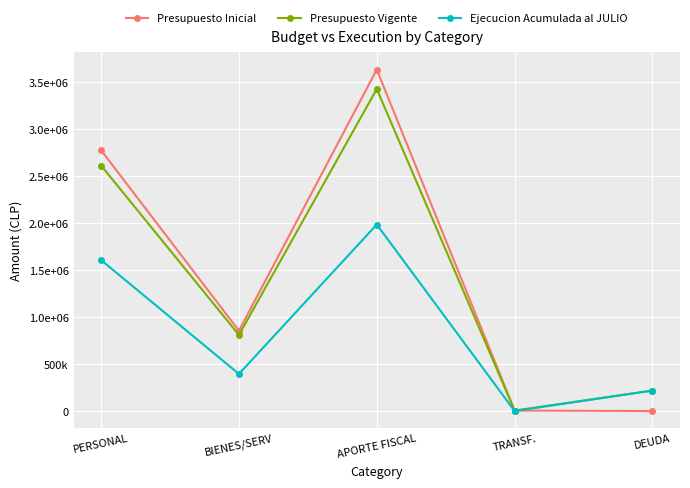

List the series in order of their peak value, highest first.

Presupuesto Inicial, Presupuesto Vigente, Ejecucion Acumulada al JULIO